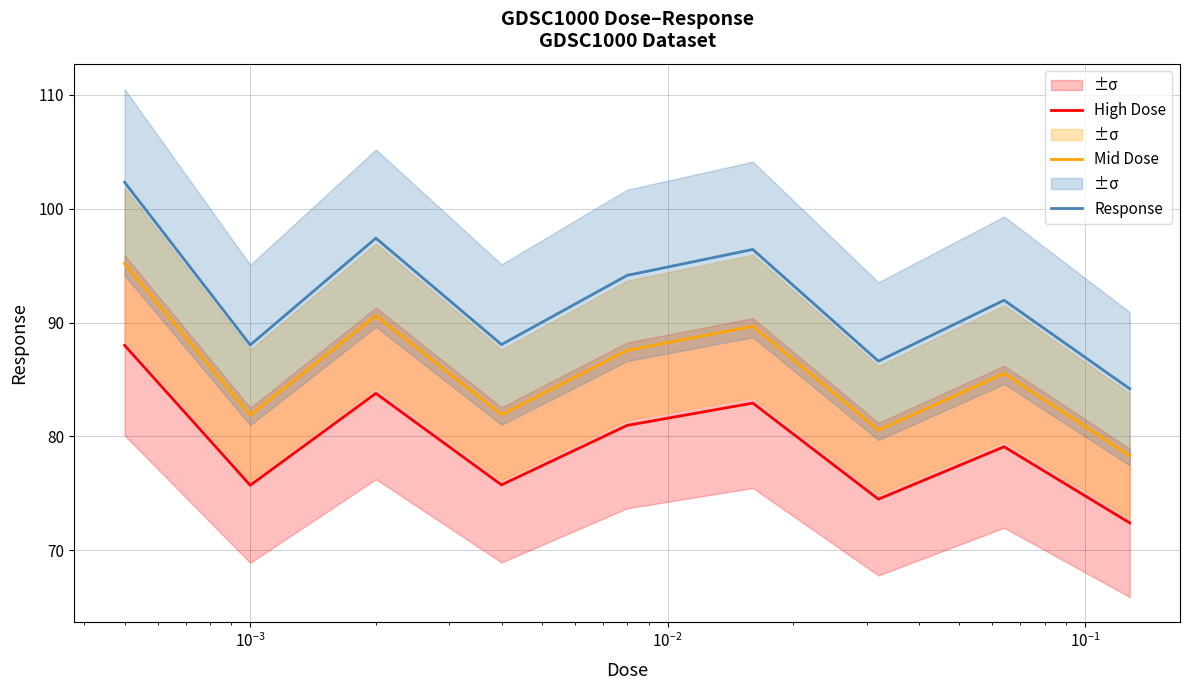

True or false: Mid Dose and High Dose intersect in this chart.

False